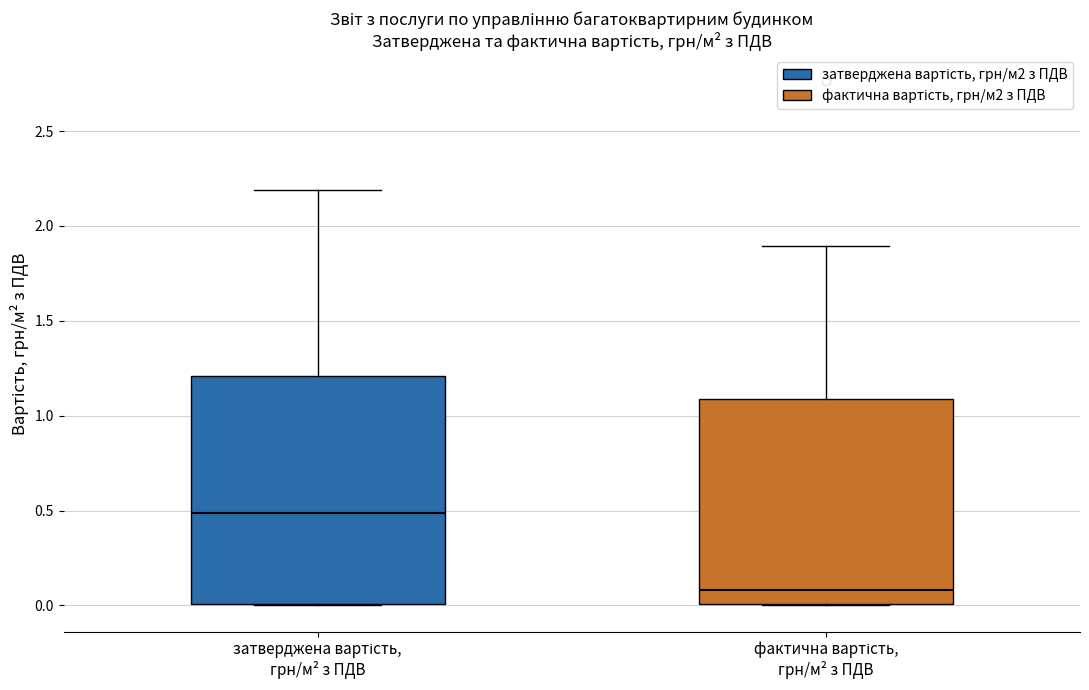

Reading left to right, read every box against the y-axis: the position of its median line, the range the box covers, and the ends of its whiskers. The values are not printed on the chart, so give them approximately, as read against the axis.

затверджена вартість, грн/м² з ПДВ: median 0.5, box 0.0 to 1.2, whiskers 0.0 to 2.2
фактична вартість, грн/м² з ПДВ: median 0.1, box 0.0 to 1.1, whiskers 0.0 to 1.9